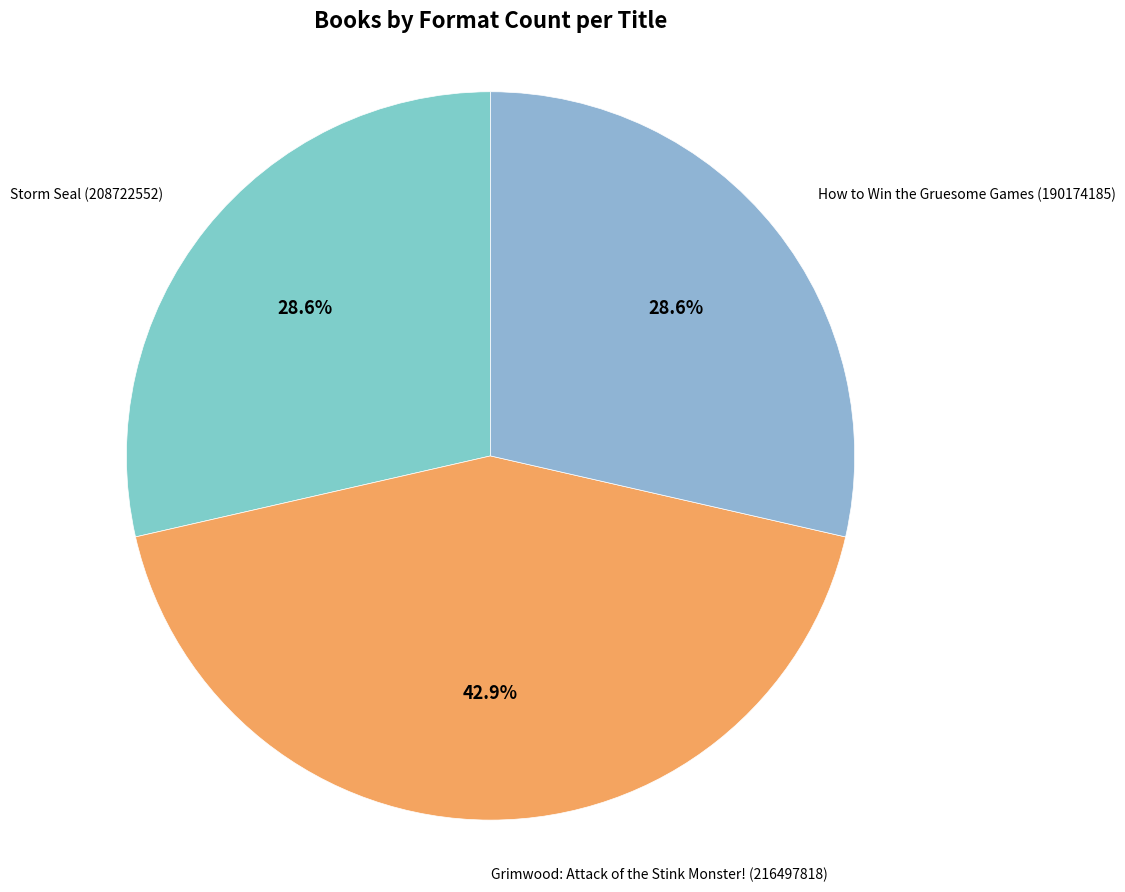

Which has a higher value, Storm Seal (208722552) or Grimwood: Attack of the Stink Monster! (216497818)?

Grimwood: Attack of the Stink Monster! (216497818)